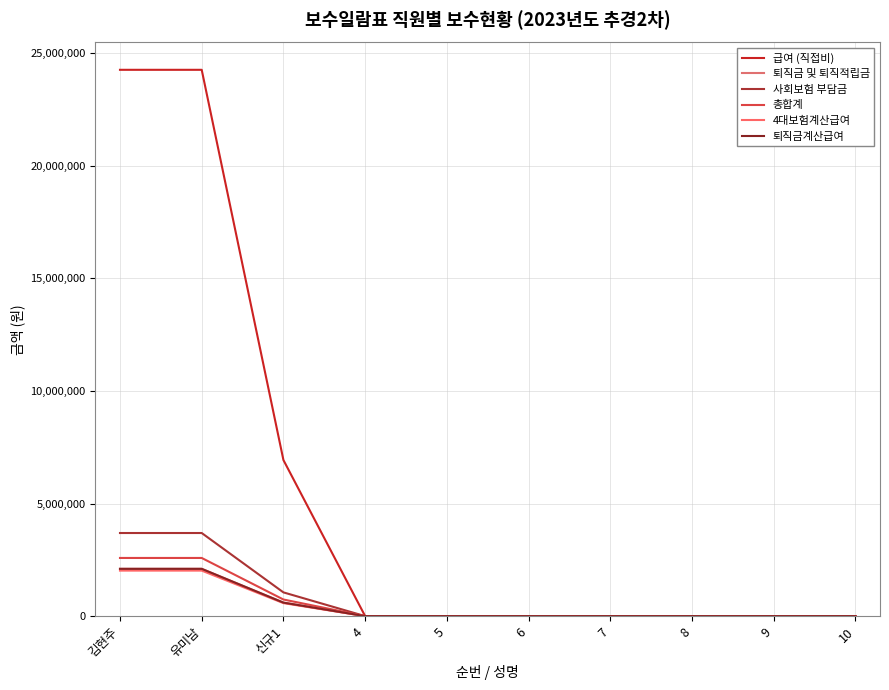

Does the chart display data point markers on the line(s)?

No